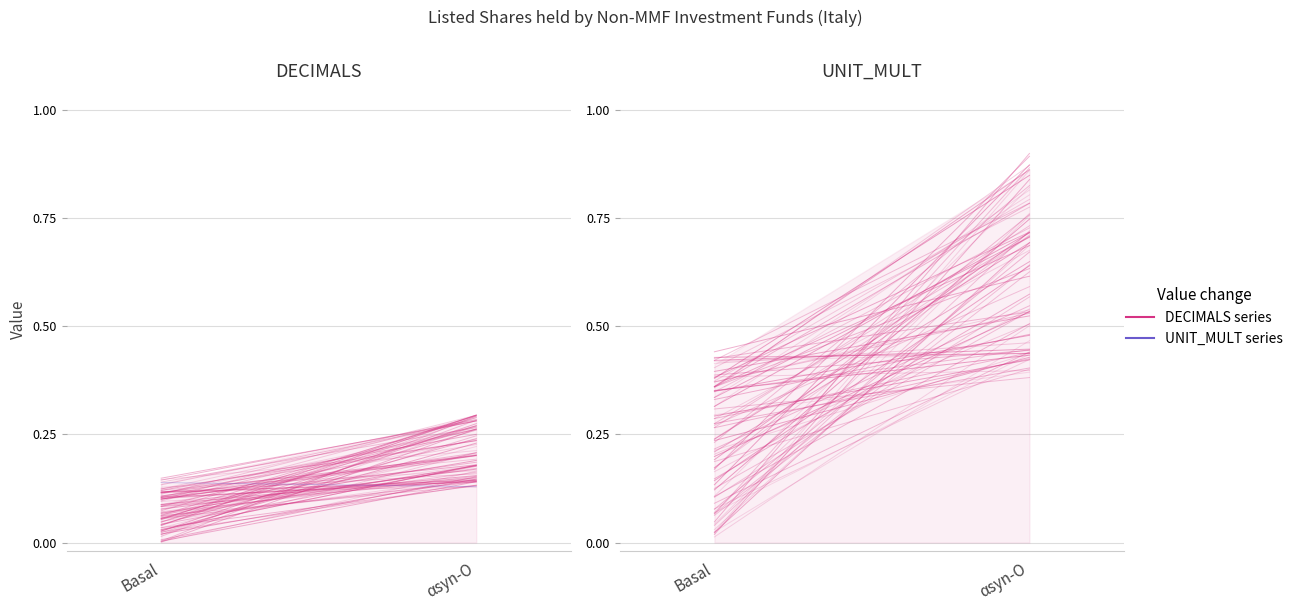

Is it true that Increased editing rate equals 0.4 at Basal?

False